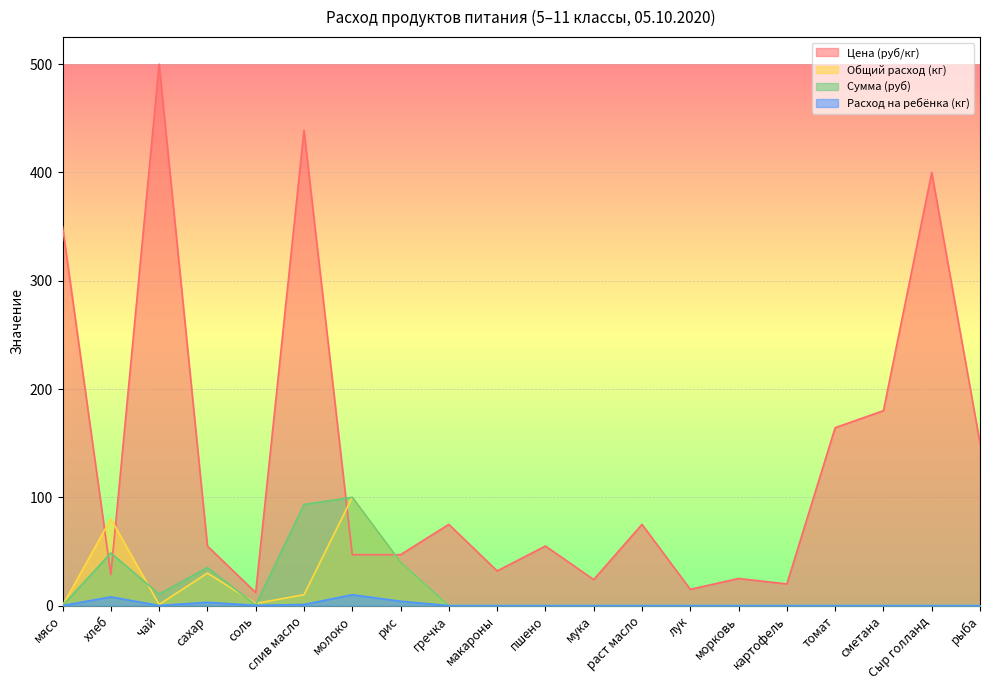

How many values in the Цена (руб/кг) series are below 55?

9